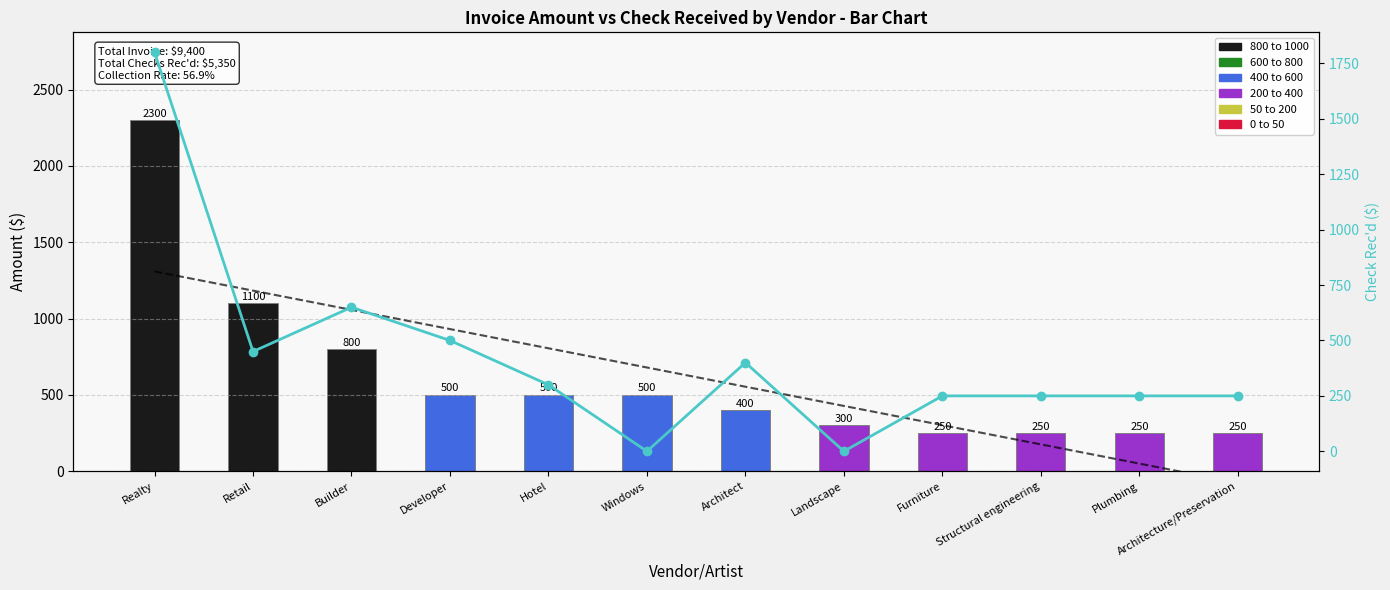

Which series has the largest total across all categories?

Invoice Amt